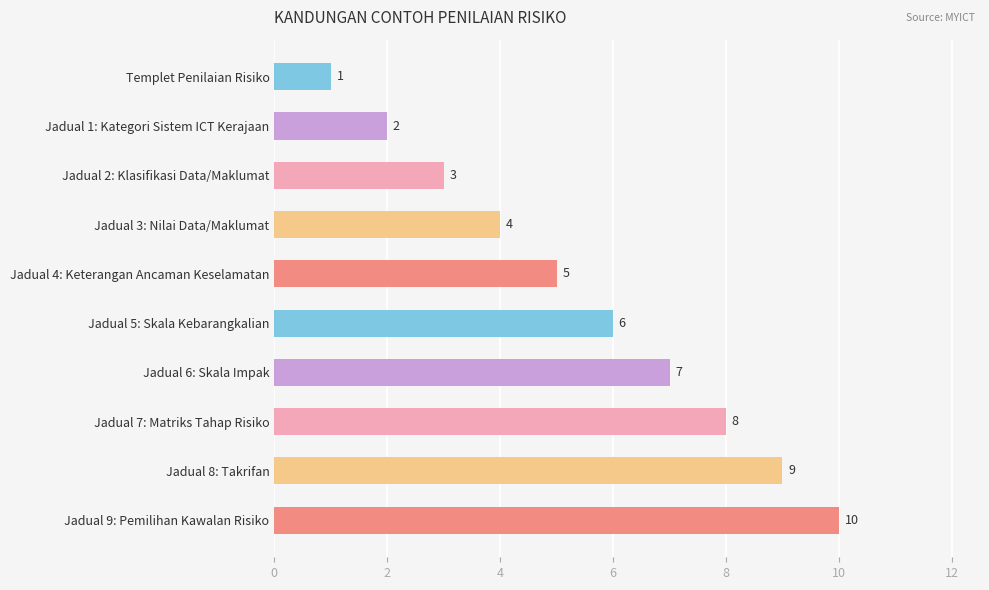

Is it true that the value at Jadual 8: Takrifan is 2?

False